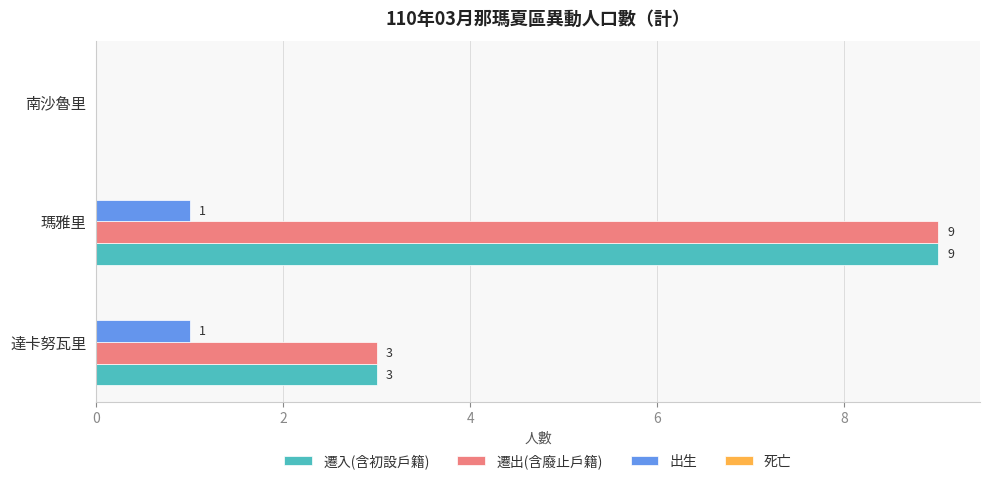

At which category is the sum across all series the highest?

瑪雅里